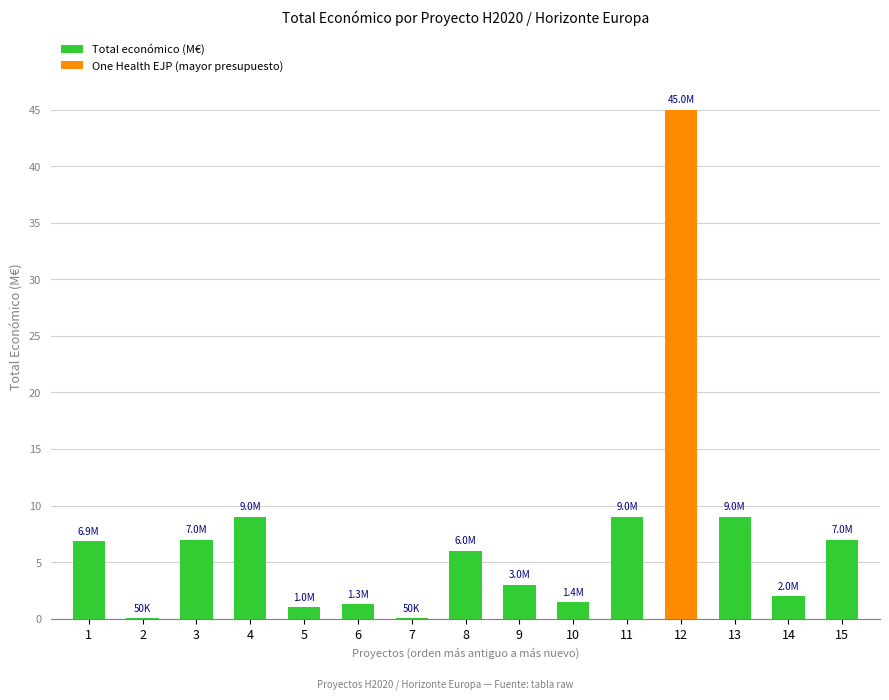

Between 8 and 2, which is larger?

8